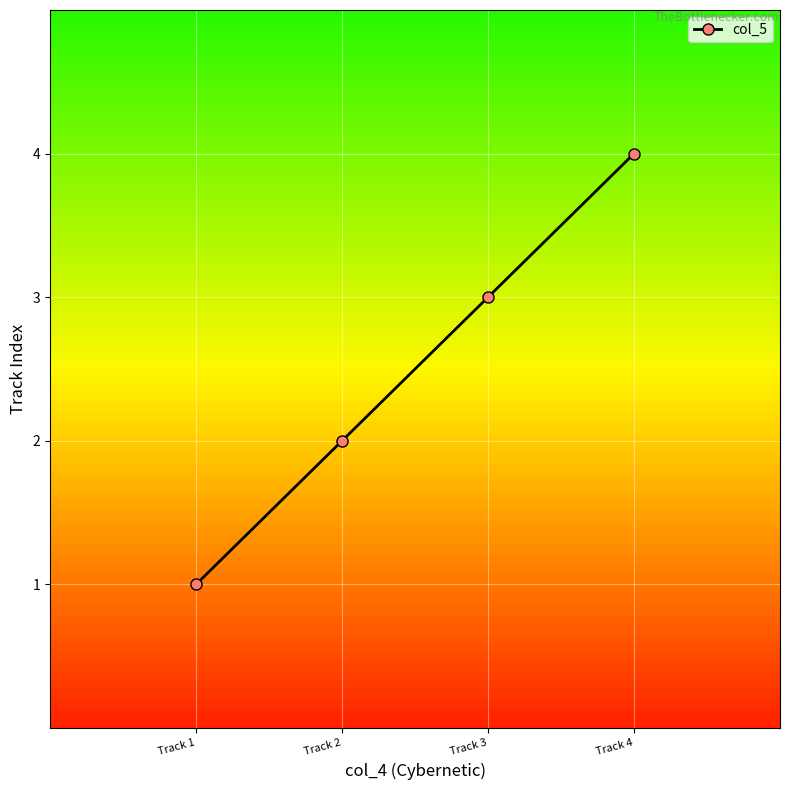

Which has a higher value, Track 1 or Track 3?

Track 3